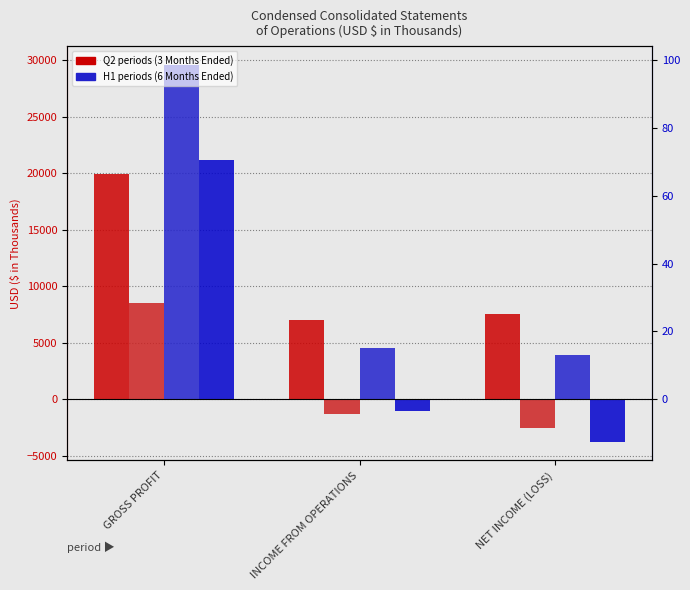

The Jun. 30, 2021 (H1) series shows 3917 at NET INCOME (LOSS). True or false?

True